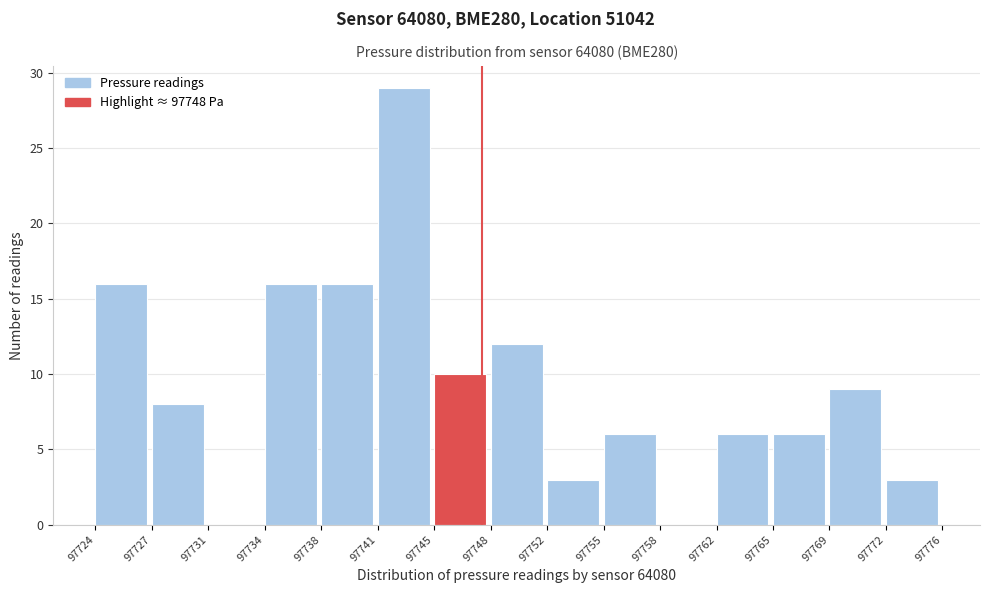

Reading left to right, transcribe all the data shown in this chart.

97724=16	97727=8	97731=0	97734=16	97738=16	97741=29	97745=10	97748=12	97752=3	97755=6	97758=0	97762=6	97765=6	97769=9	97772=3